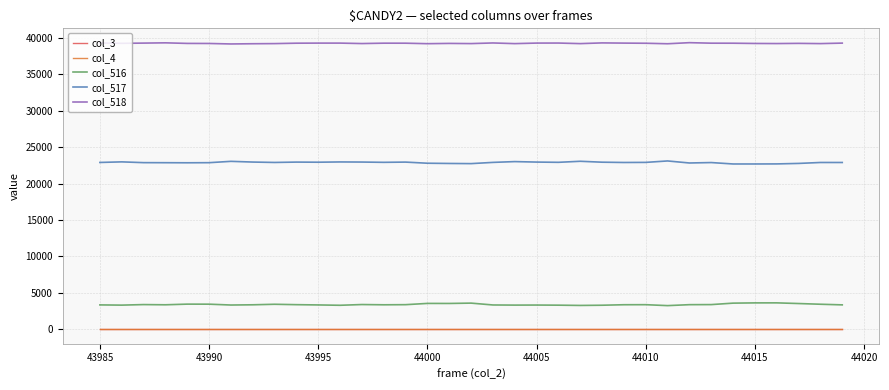

Is this an area chart (filled region under the line)?

No